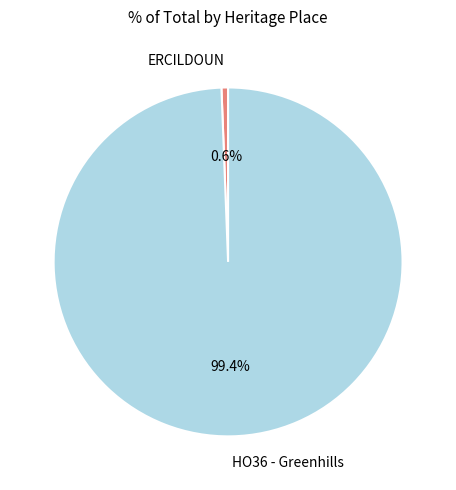

To the nearest percent, what is the combined percentage of HO36 - Greenhills and ERCILDOUN?

100%